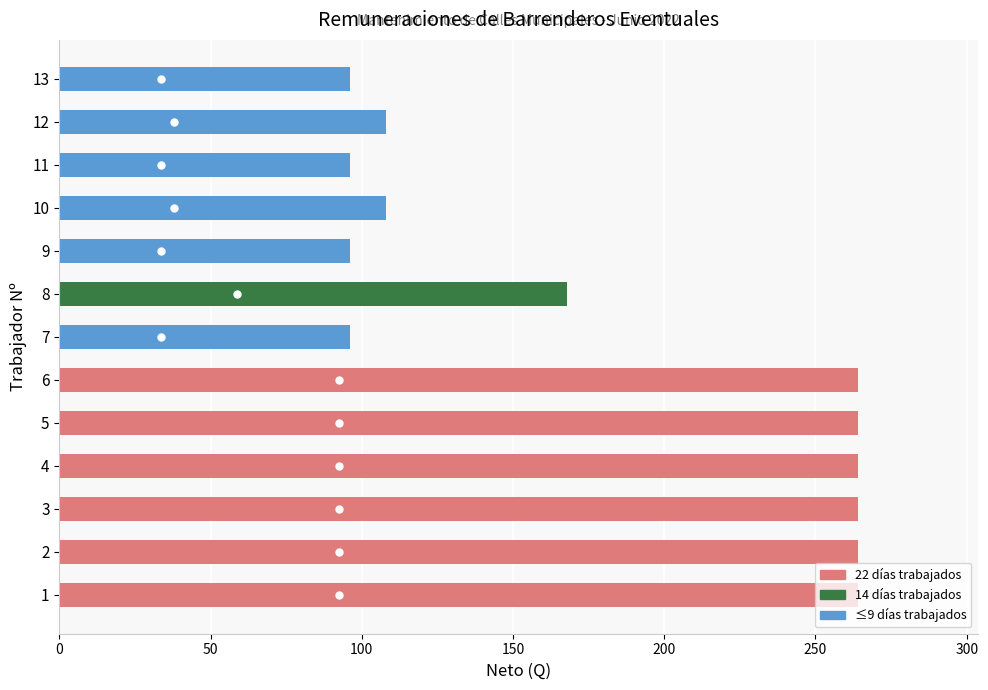

Does the chart contain stacked bars?

No